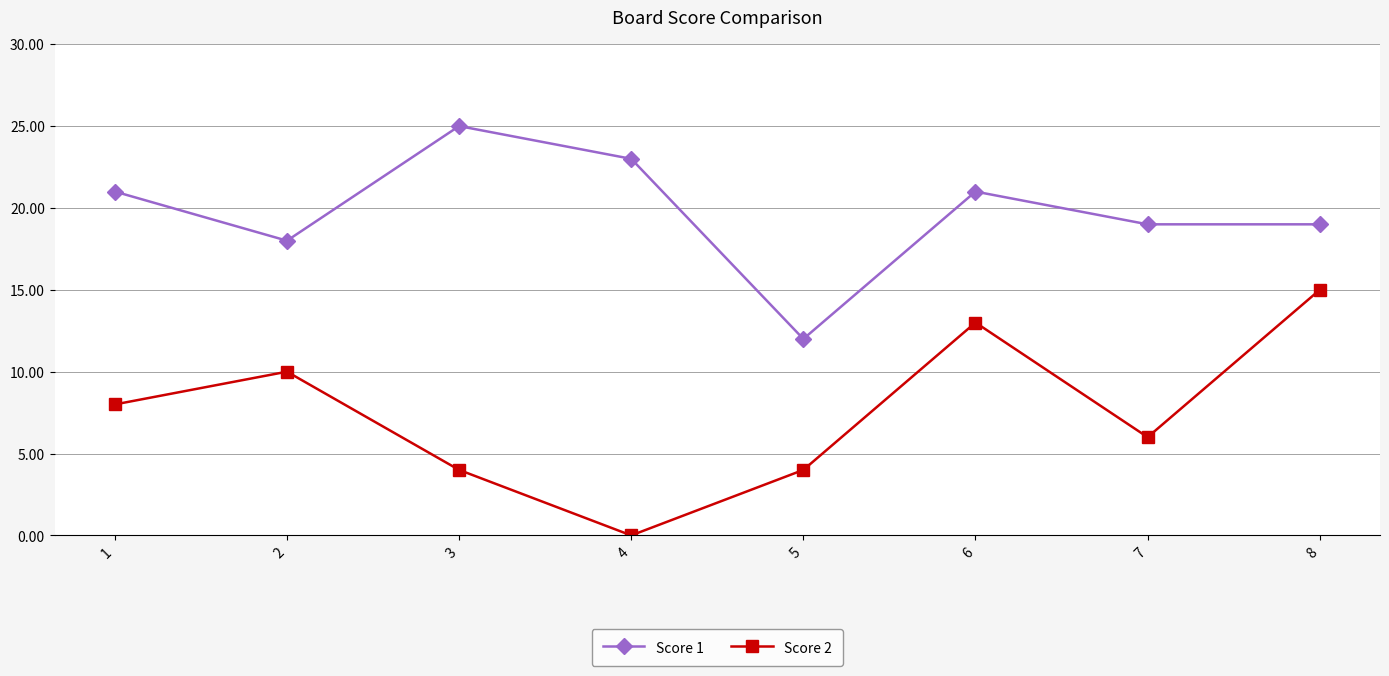

Rank the series at 3 from lowest to highest value.

Score 2, Score 1